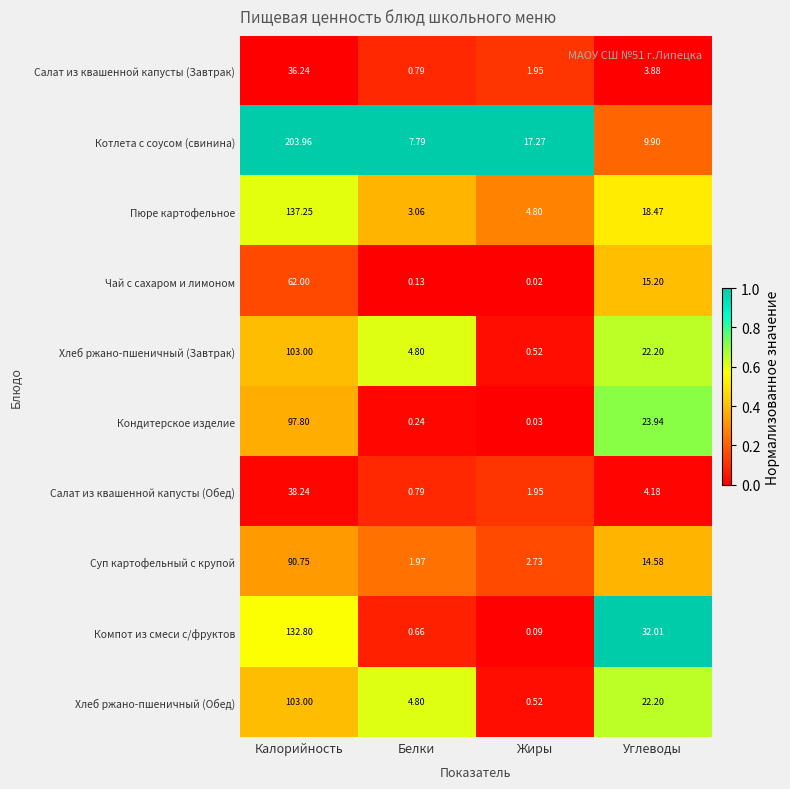

What is the greatest value displayed?

204.0